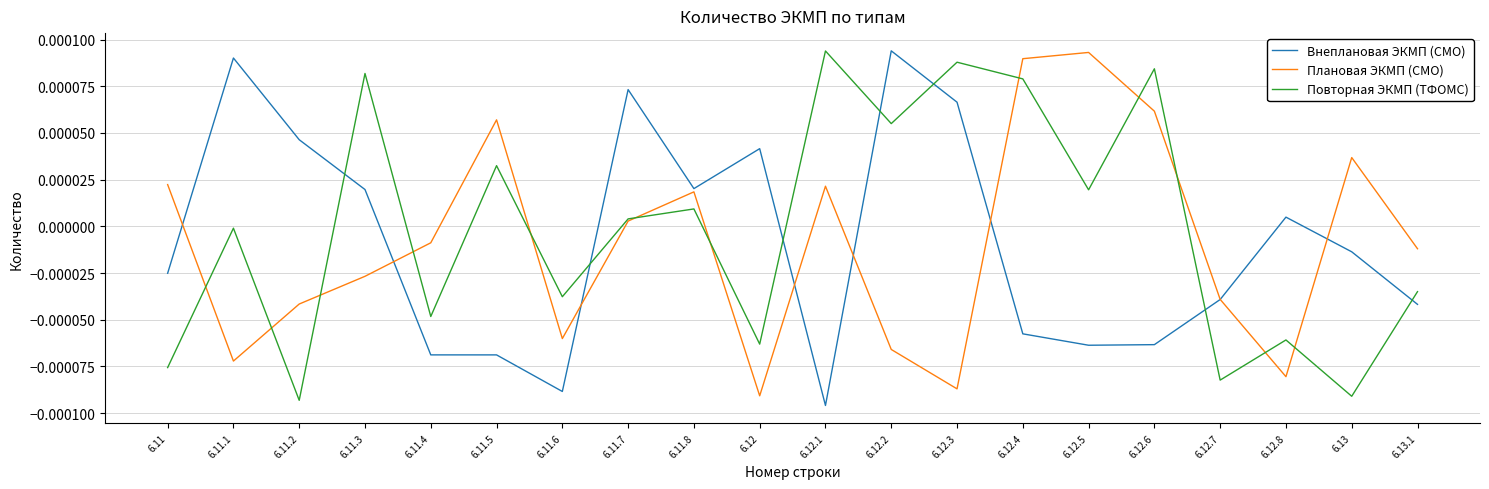

How many lines are shown in the chart?

3